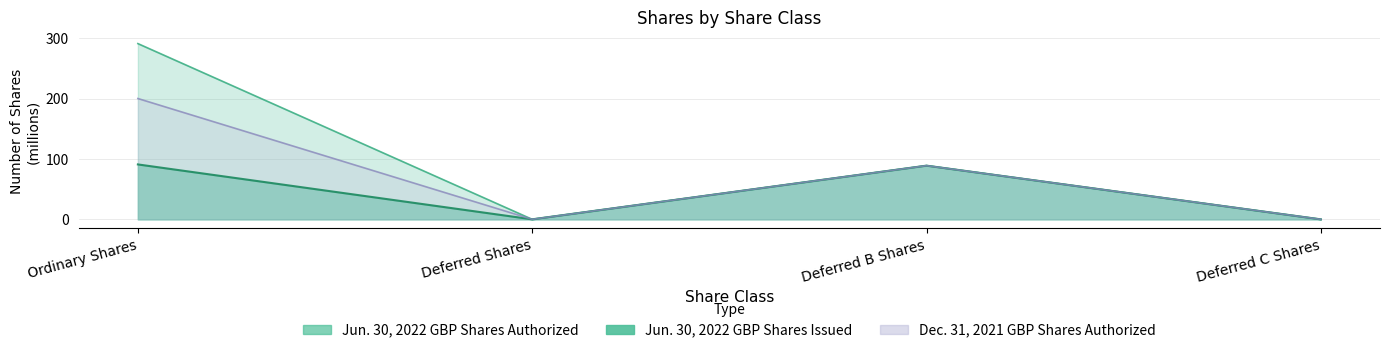

What is the sum of the Jun. 30, 2022 GBP Shares Authorized values at Deferred C Shares and Deferred B Shares?

88.9